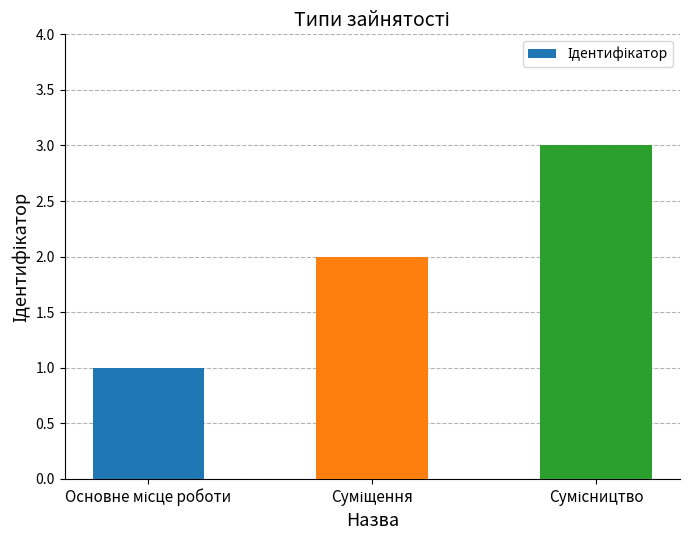

What is the greatest value displayed?

3